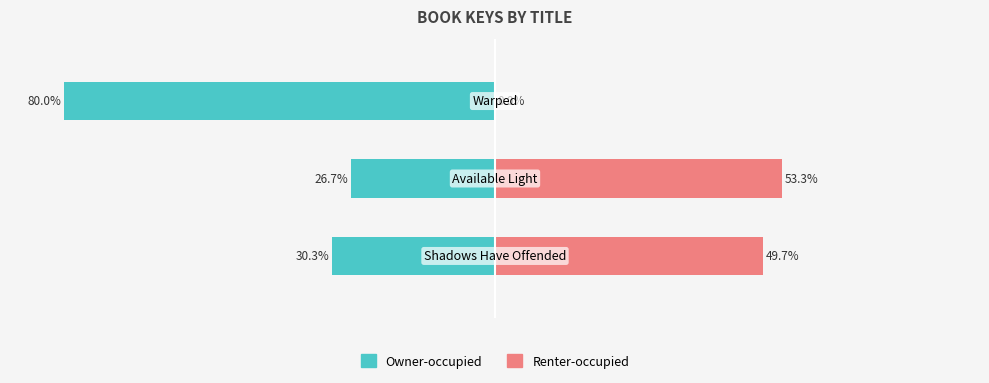

Rank the series at 0 from highest to lowest value.

Renter-occupied, Owner-occupied